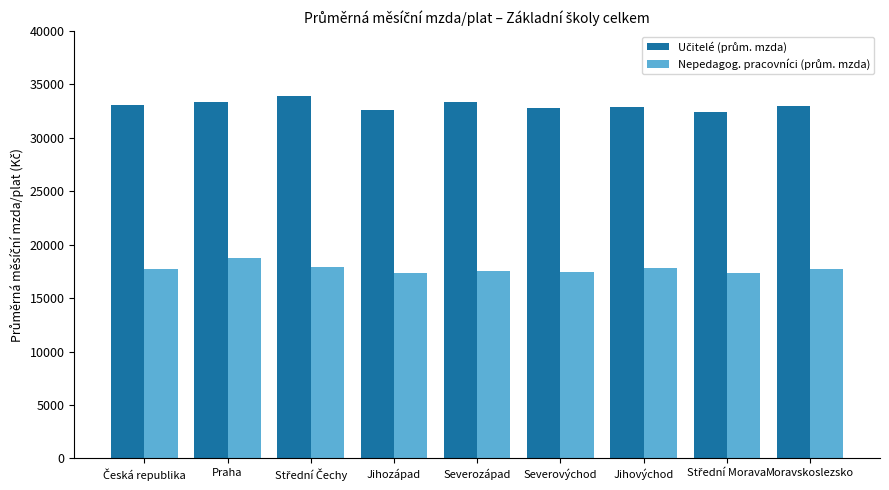

What is the difference between the highest and lowest values at Severozápad?

15852.9